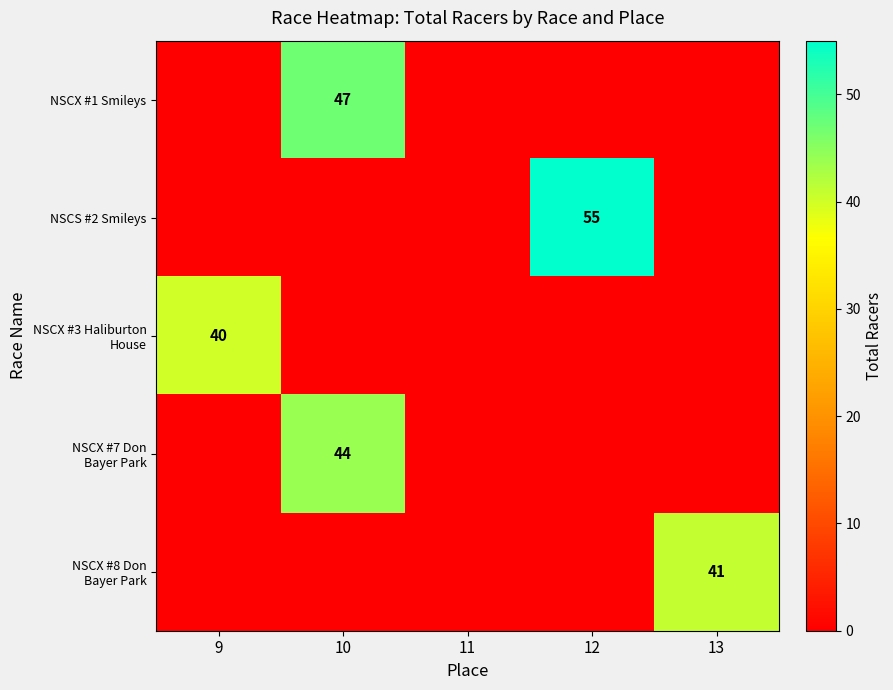

At which category is the sum across all series the highest?

10